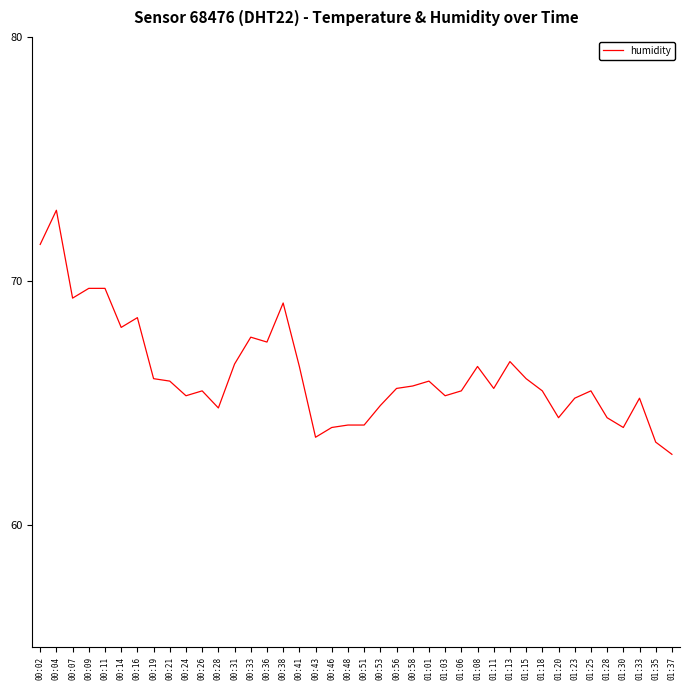

Is it true that the value at 00:56 is 65.6?

True